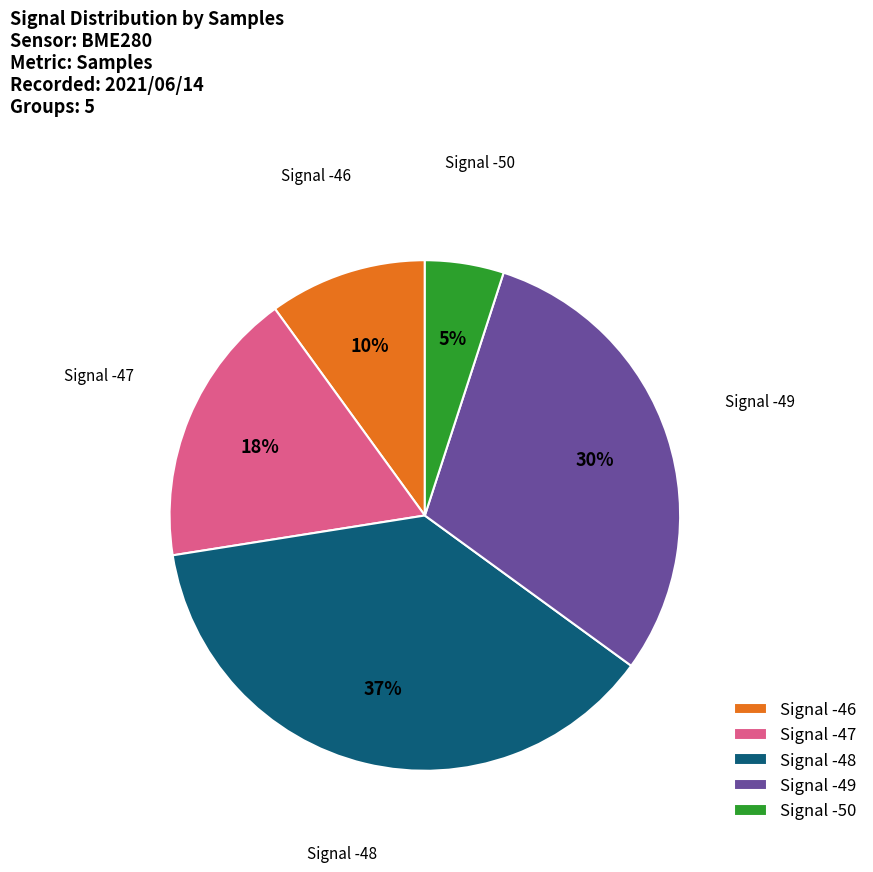

Is there a majority slice in this chart?

No